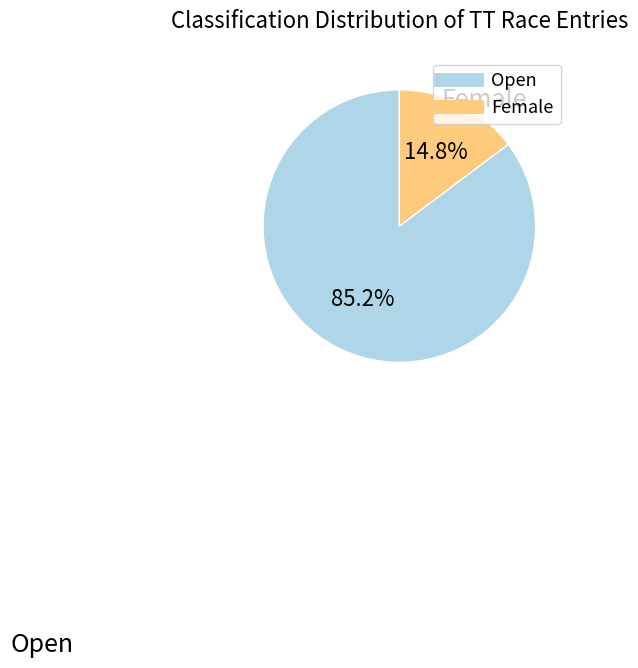

To the nearest percent, what is the difference between the Female and Open slice percentages?

70%